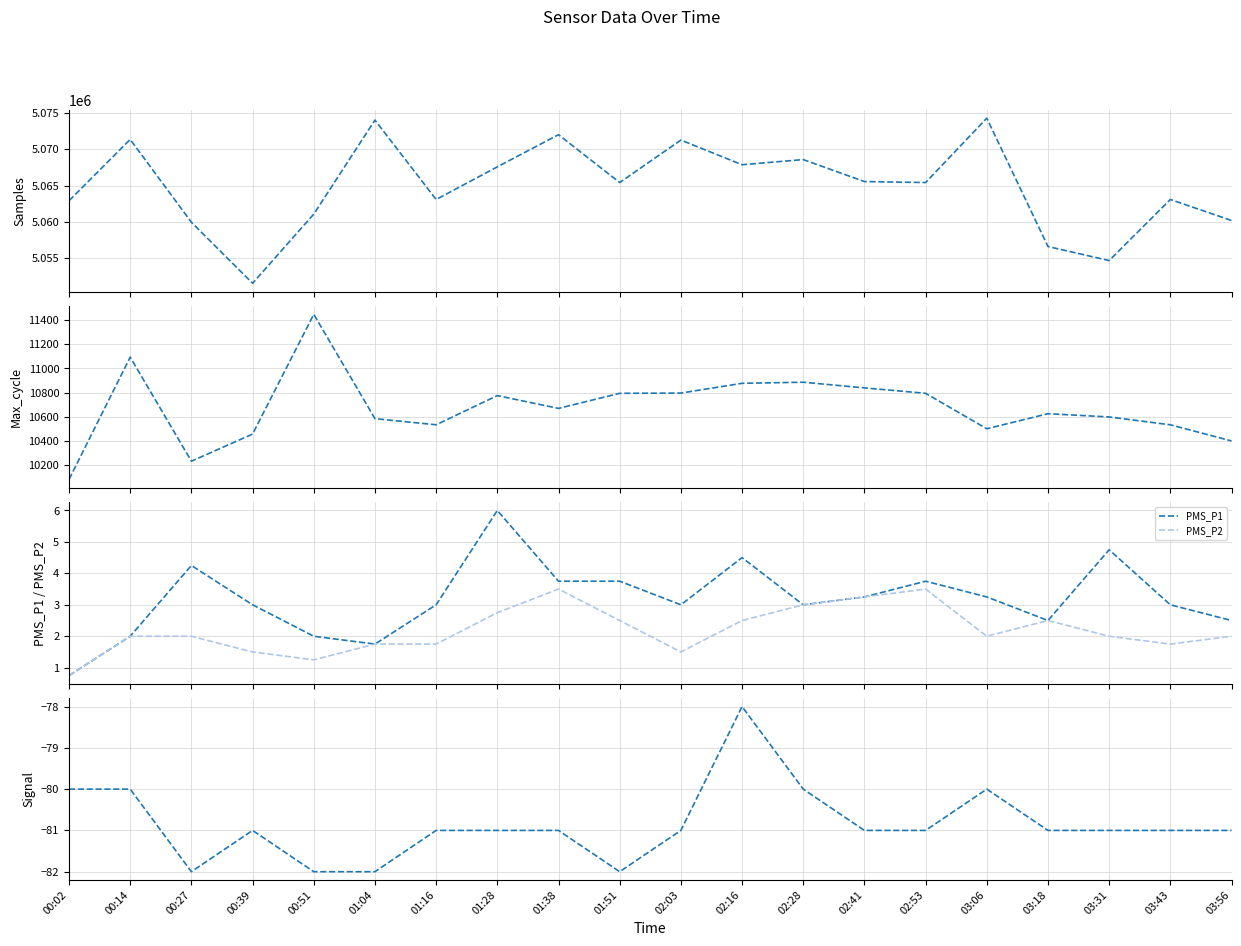

Count the number of data series in this chart.

5